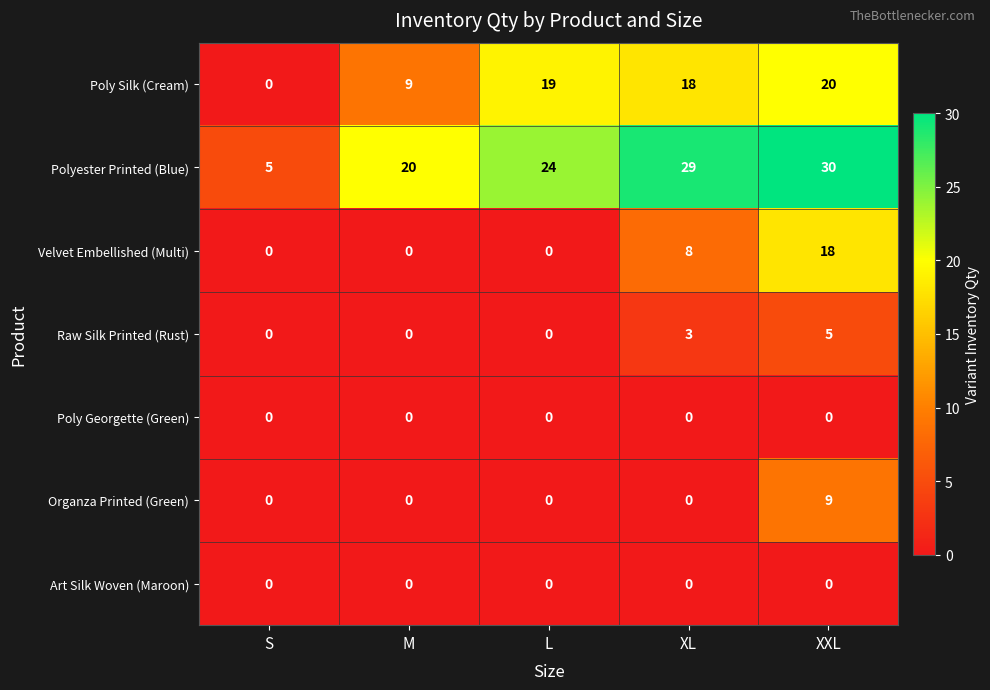

Which series has the widest spread of values?

Polyester Printed (Blue)